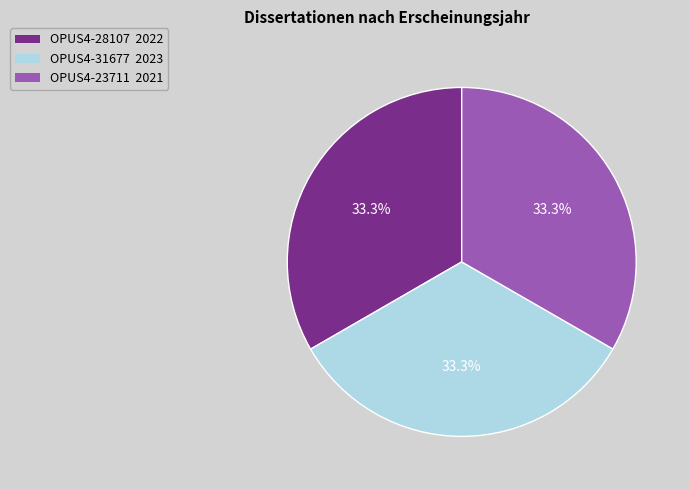

Is OPUS4-23711 the majority of the pie?

No